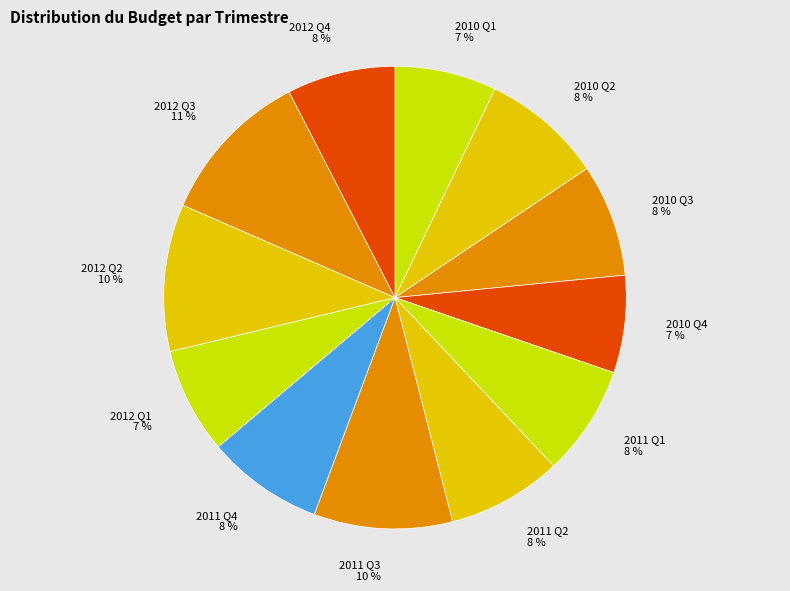

Is it true that 2011 Q1 is 8% of the pie?

True